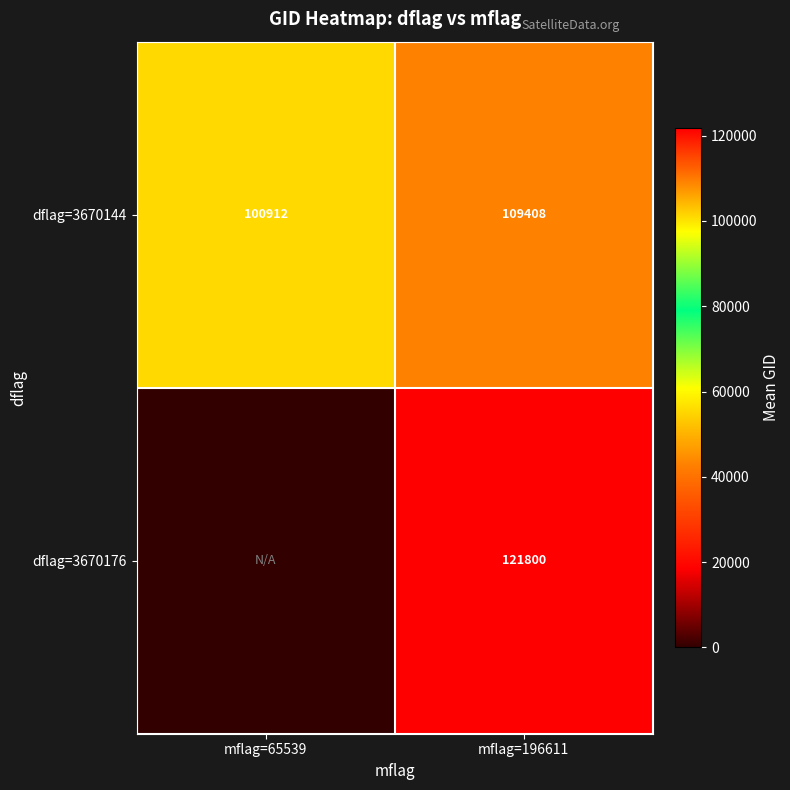

Which category has the lowest value across all series?

mflag=65539